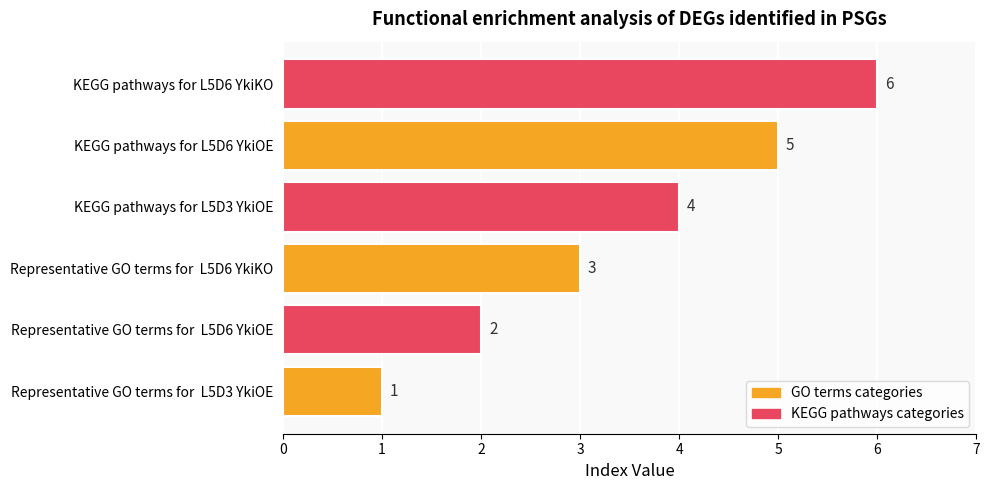

What is the average value?

4